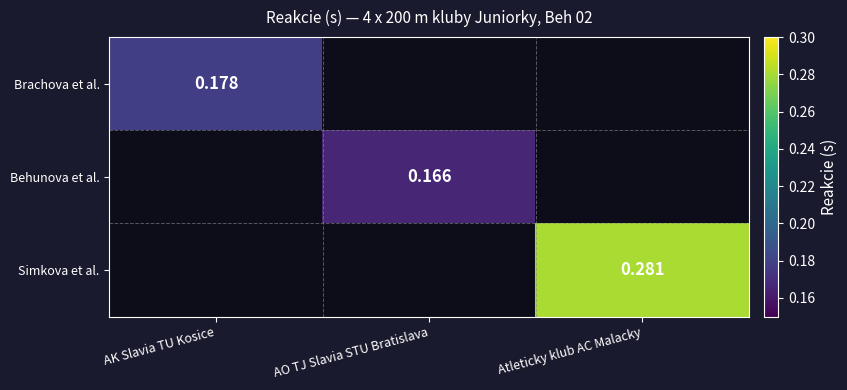

How many values in Simkova et al. are above zero?

1